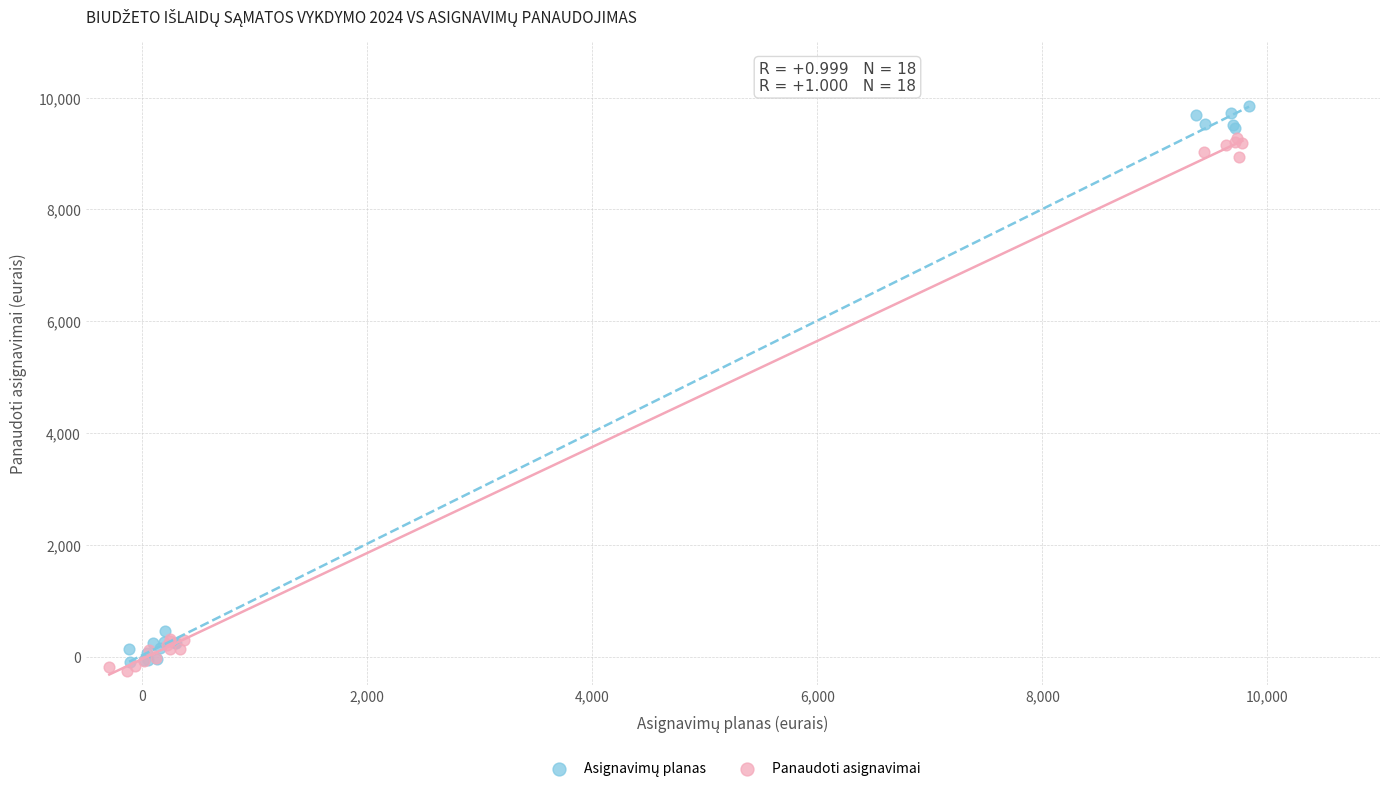

Which series reaches the minimum Y coordinate?

Panaudoti asignavimai